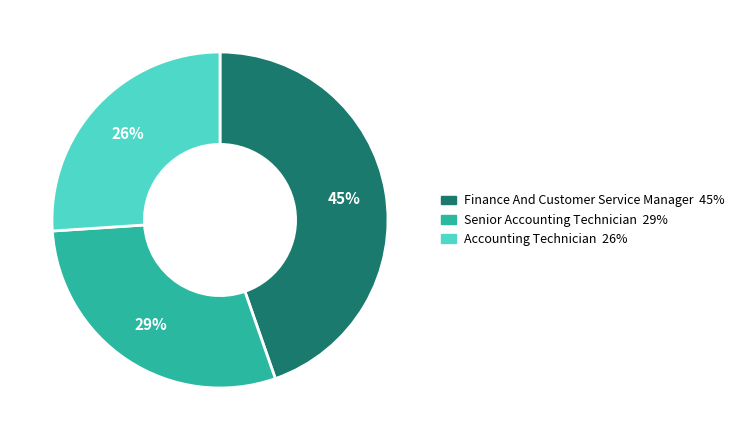

Which category has the biggest portion of the pie?

Finance And Customer Service Manager